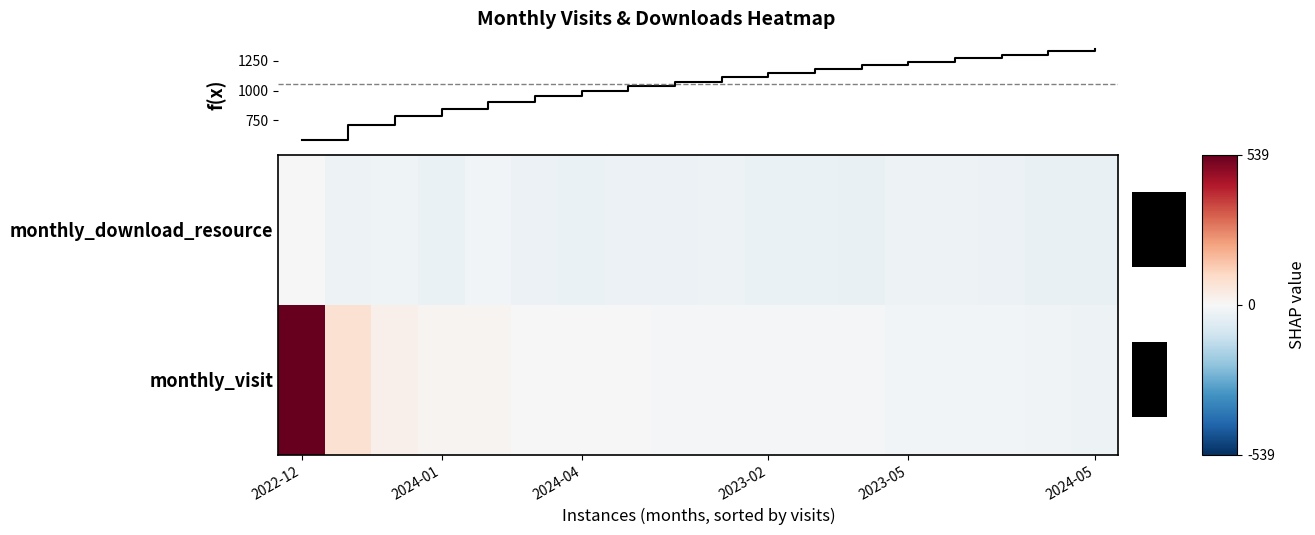

What is the sum of all monthly_visit values?

541.5